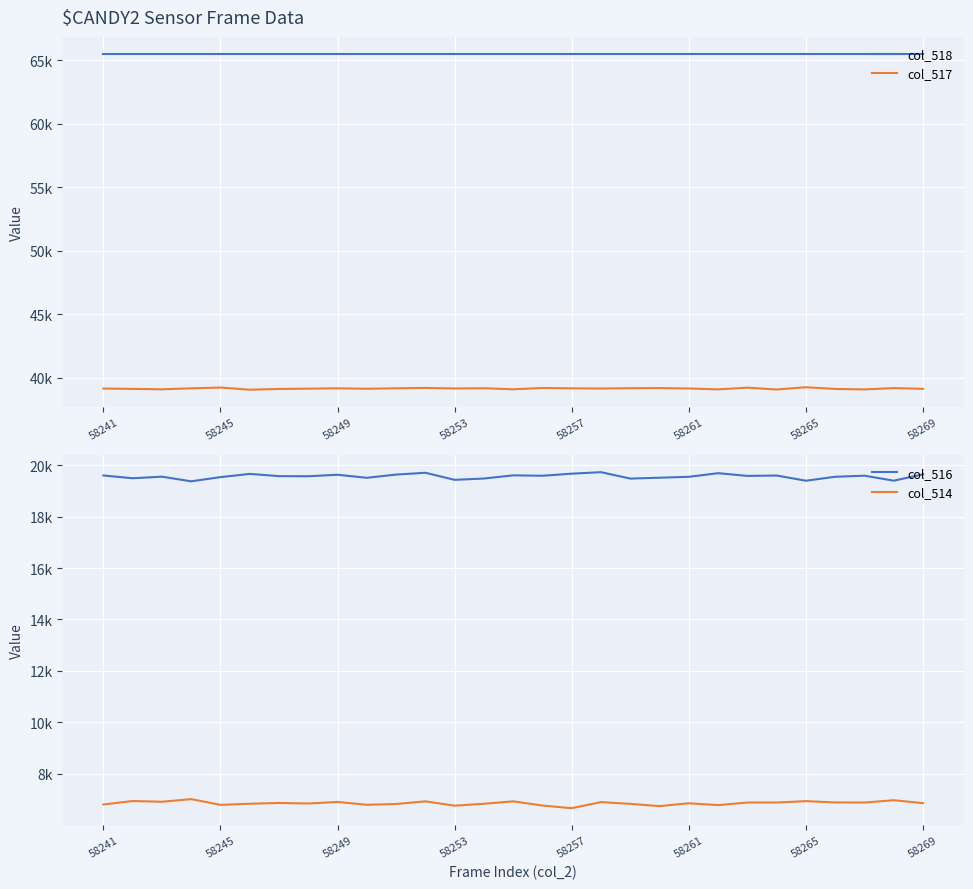

How many data points in col_514 are above 6850?

14